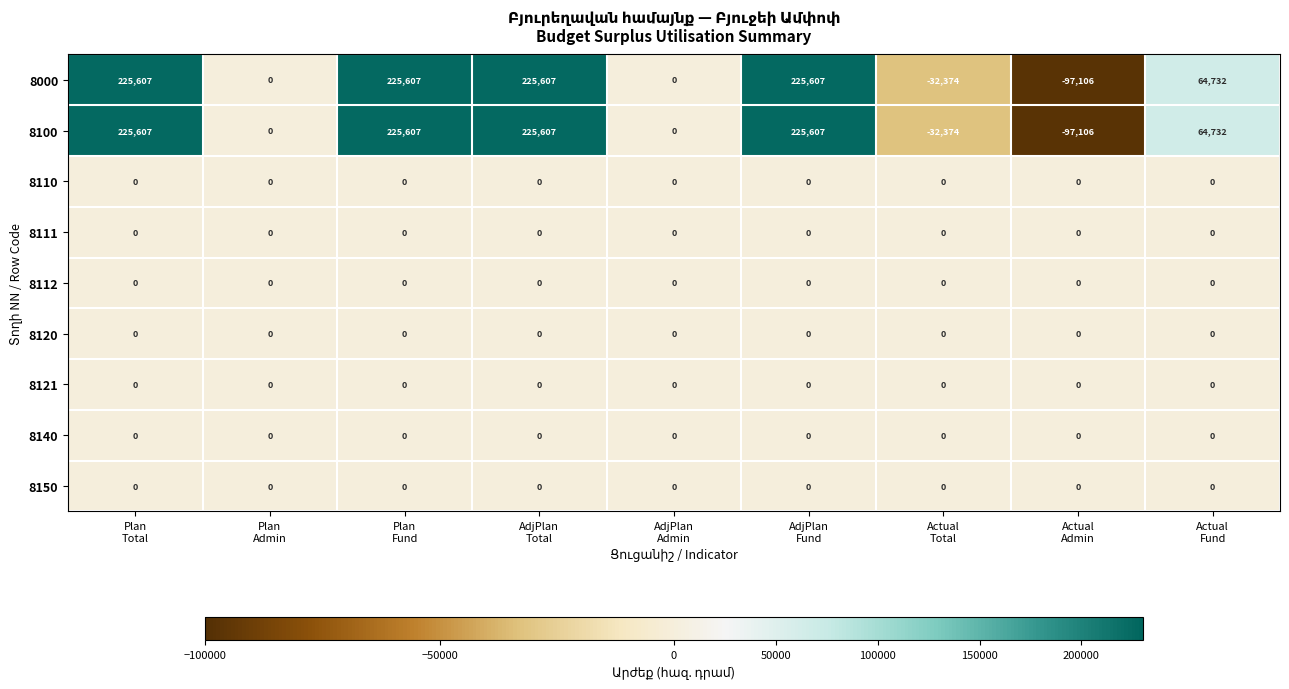

Count the 8100 values in the range 0 to 225607.

7